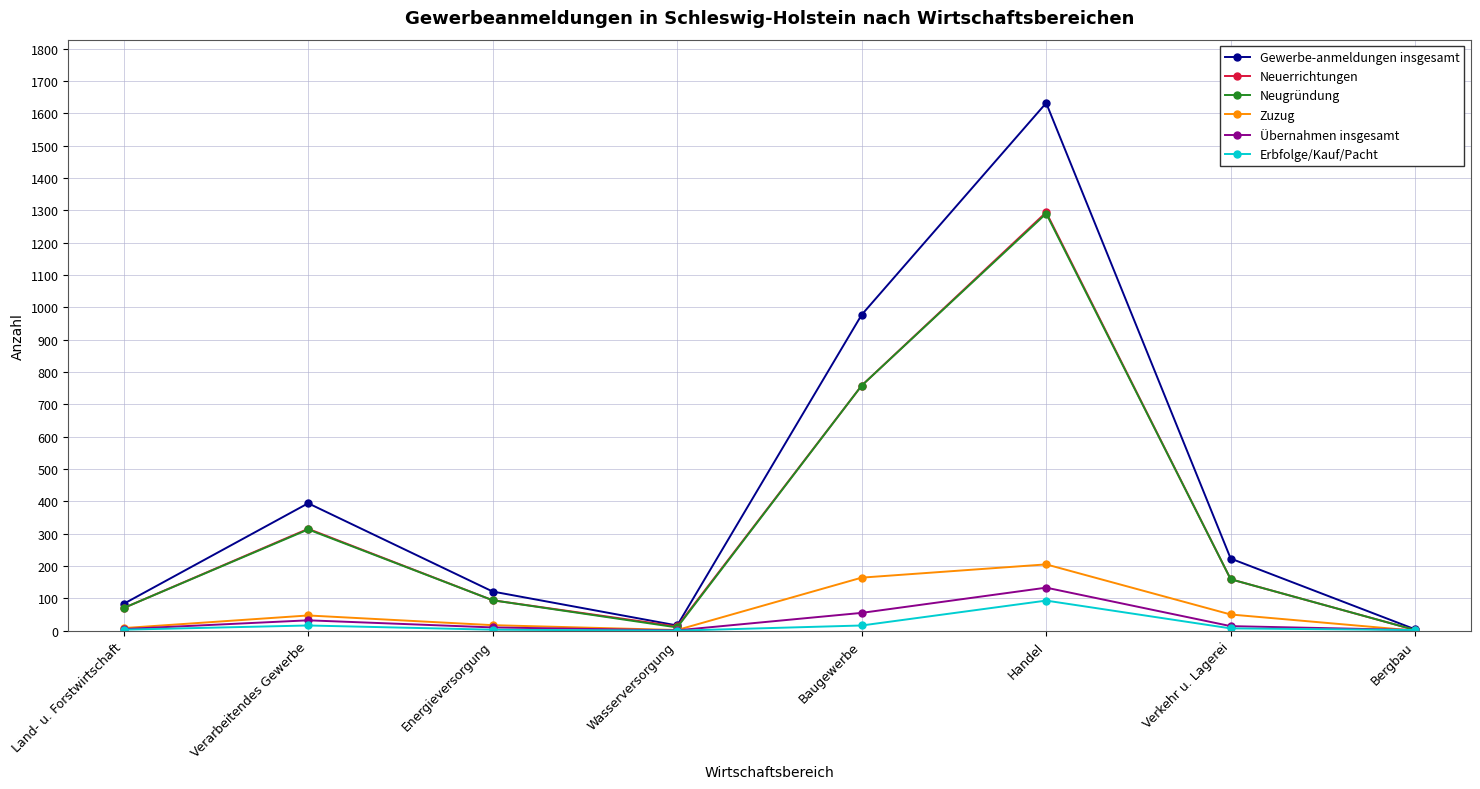

How many lines are shown in the chart?

6